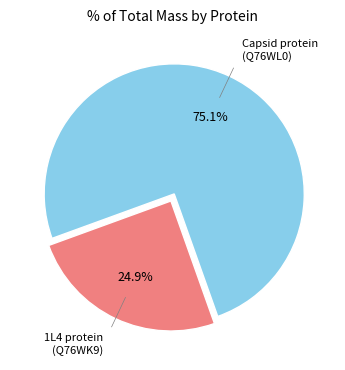

Which category accounts for the majority?

Capsid protein (Q76WL0)